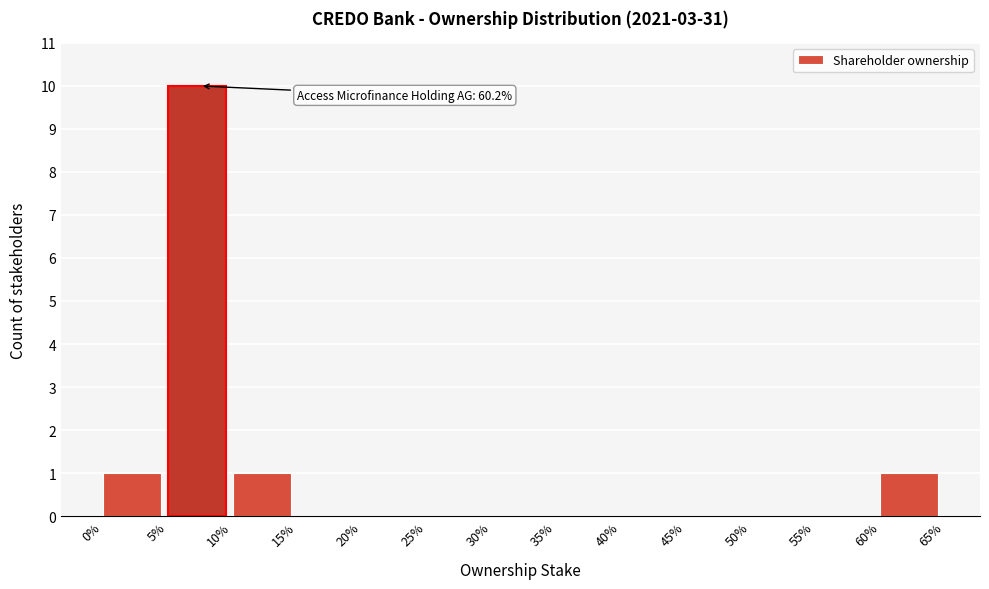

Reading left to right, list all the values displayed in this chart.

0%=1	5%=10	10%=1	15%=0	20%=0	25%=0	30%=0	35%=0	40%=0	45%=0	50%=0	55%=0	60%=1